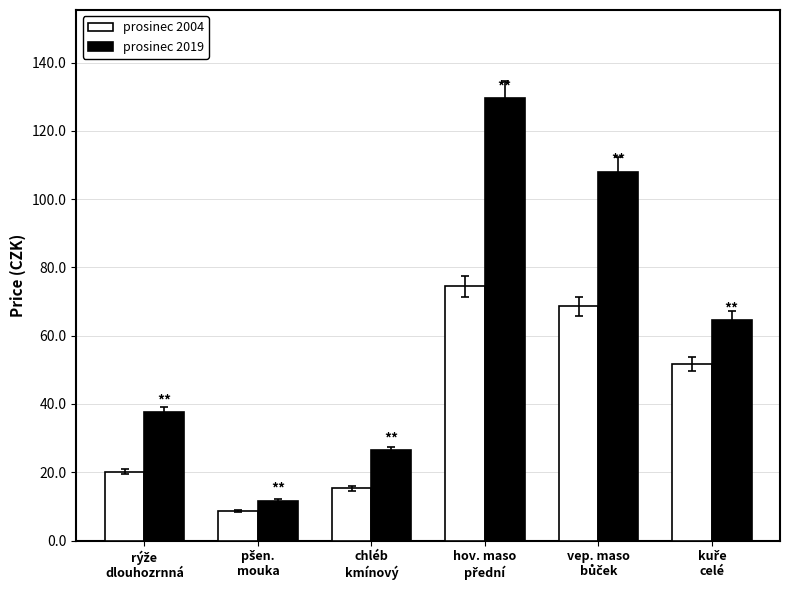

Are the bars horizontal?

No